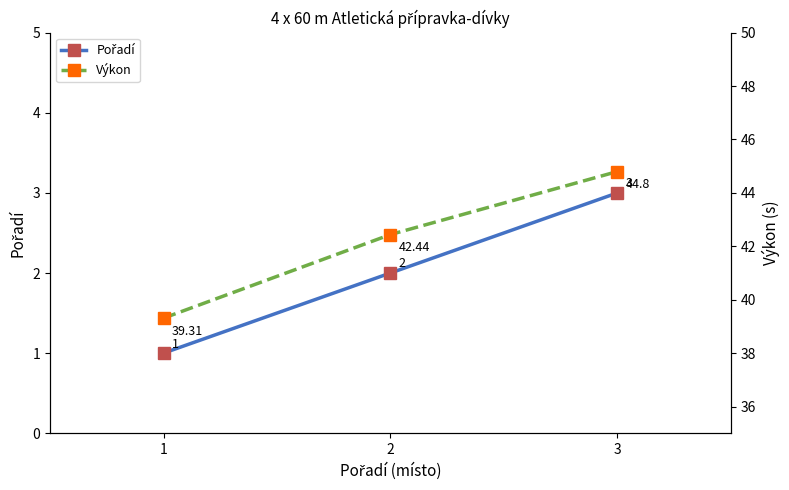

How many values in the Pořadí series exceed 2?

1